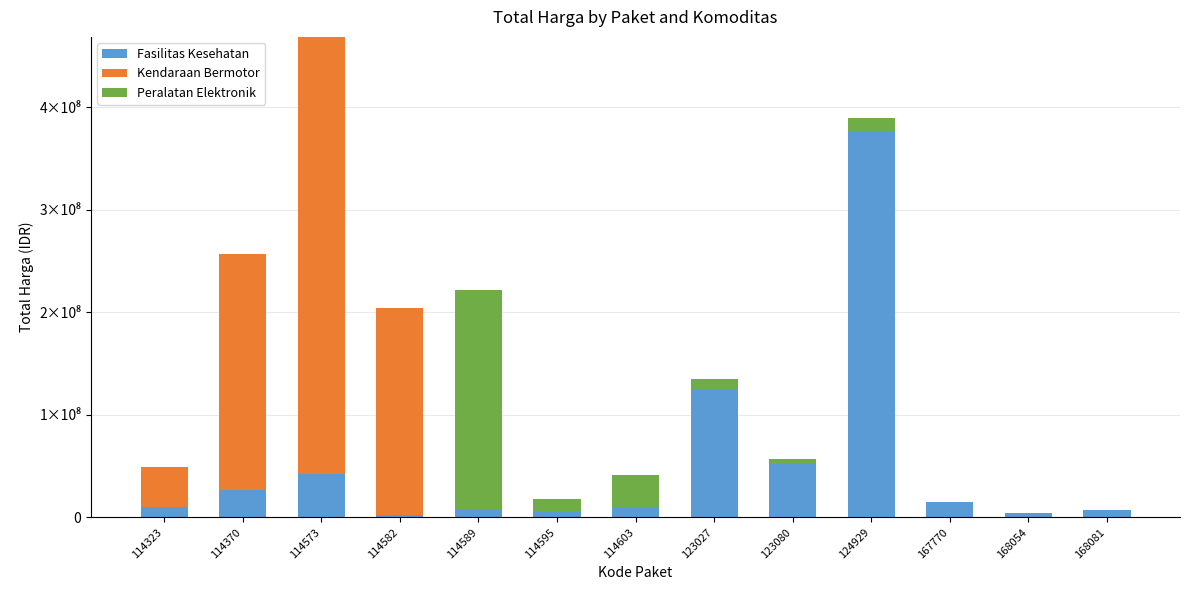

Are the bars horizontal?

No